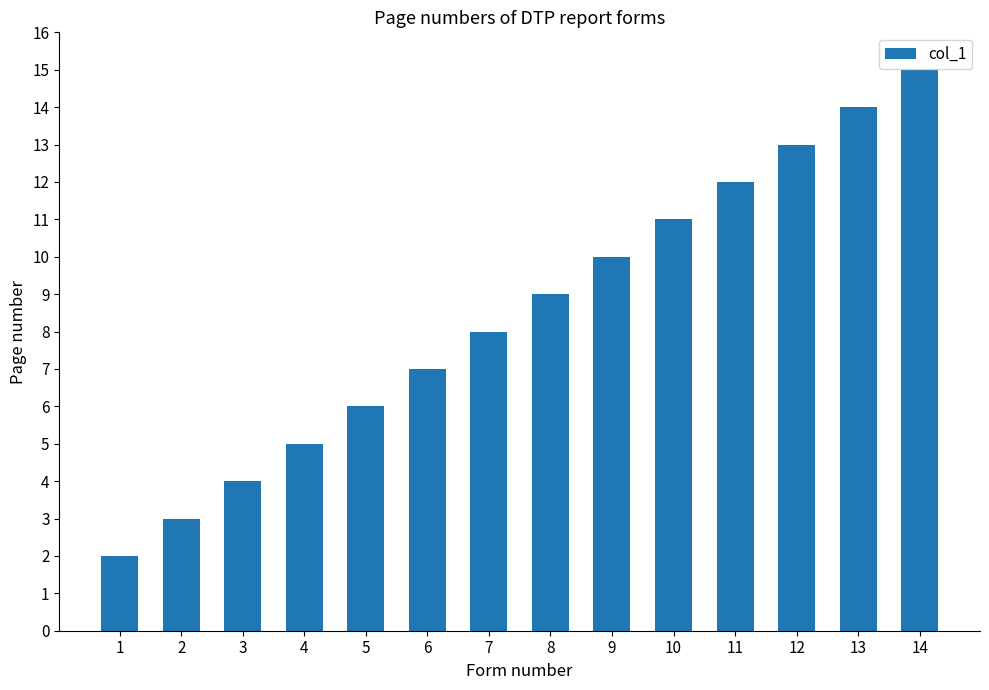

What is the sum of all values?

119